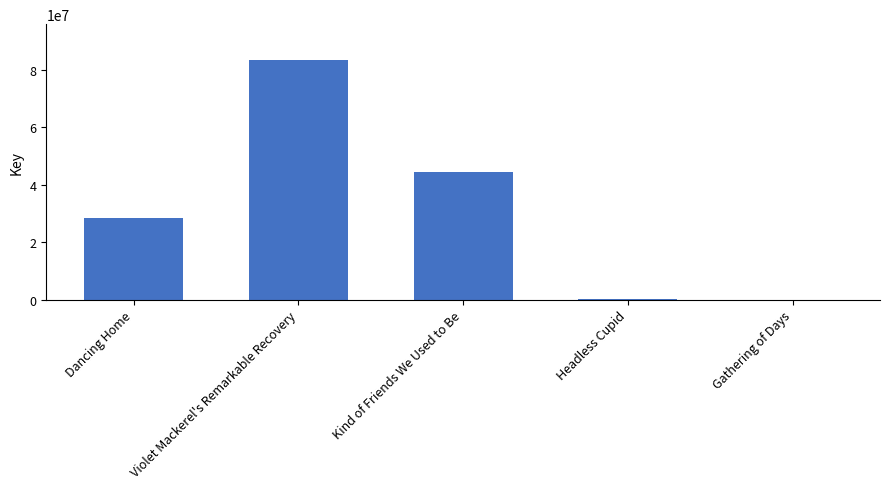

Which label corresponds to the largest value in the chart?

Violet Mackerel's Remarkable Recovery